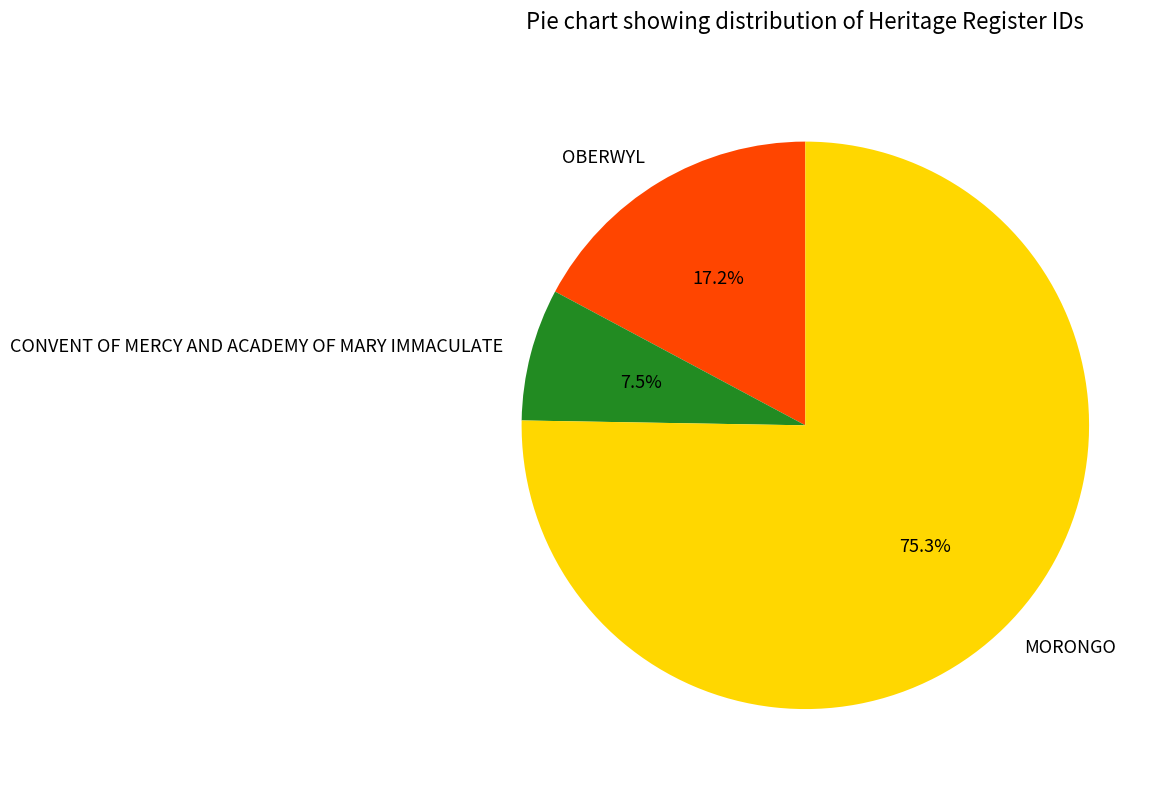

Combined, do CONVENT OF MERCY AND ACADEMY OF MARY IMMACULATE and OBERWYL account for over 50%?

No